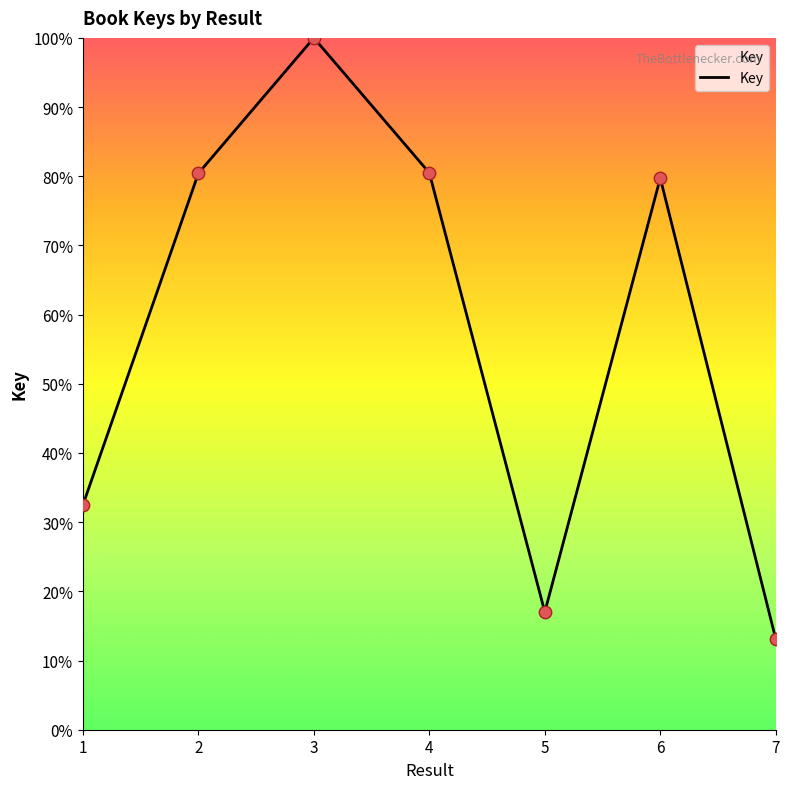

Approximately how many times larger is the value at 4 compared to 6?

1.0